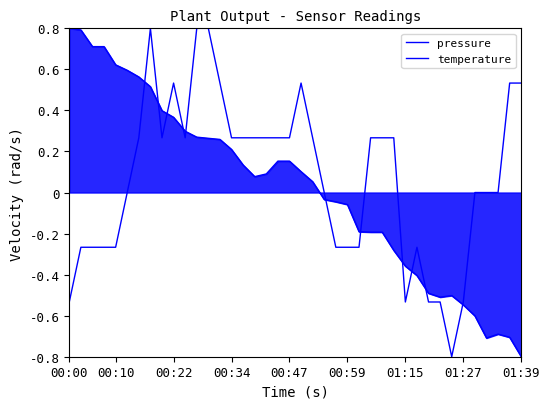

Does the chart have visible grid lines?

No